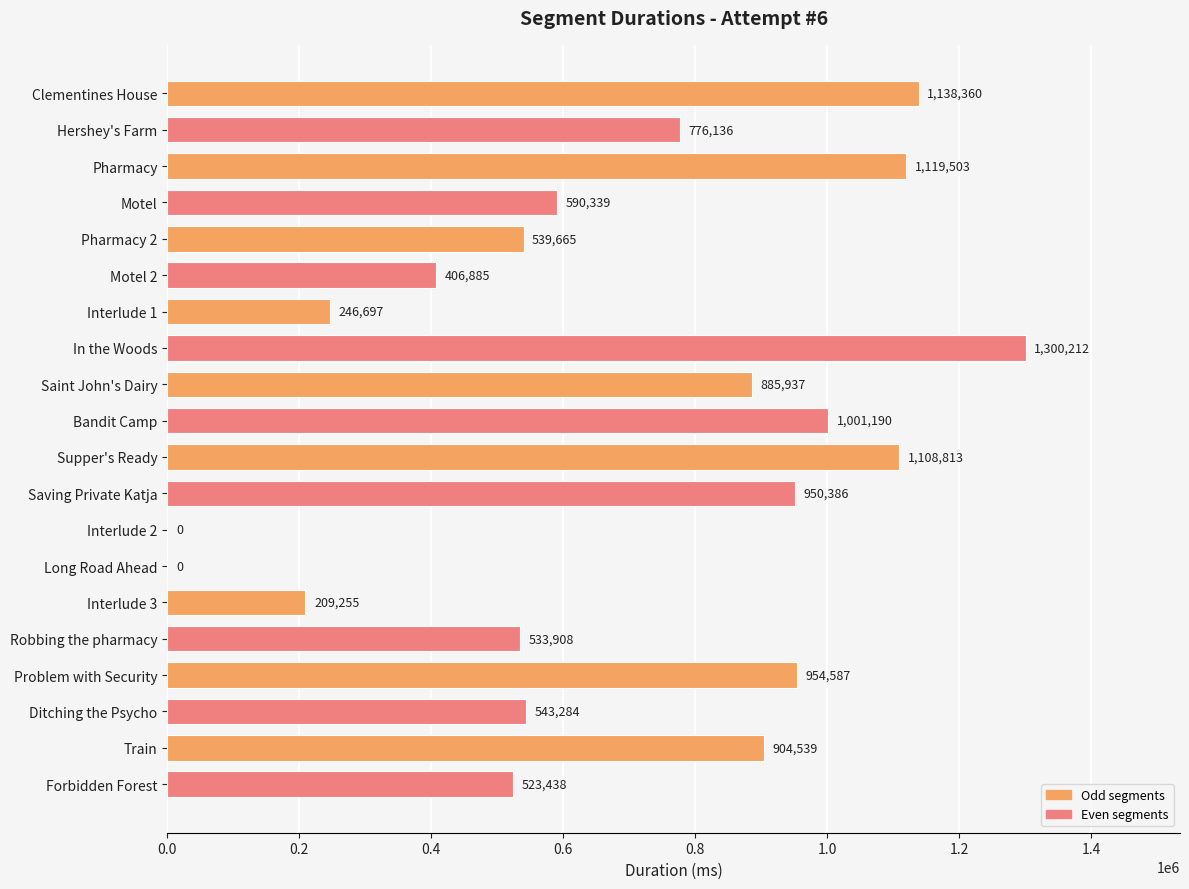

Reading top to bottom, list all the values displayed in this chart.

Clementines House=1138360	Hershey's Farm=776136	Pharmacy=1119503	Motel=590339	Pharmacy 2=539665	Motel 2=406885	Interlude 1=246697	In the Woods=1300212	Saint John's Dairy=885937	Bandit Camp=1001190	Supper's Ready=1108813	Saving Private Katja=950386	Interlude 2=0	Long Road Ahead=0	Interlude 3=209255	Robbing the pharmacy=533908	Problem with Security=954587	Ditching the Psycho=543284	Train=904539	Forbidden Forest=523438